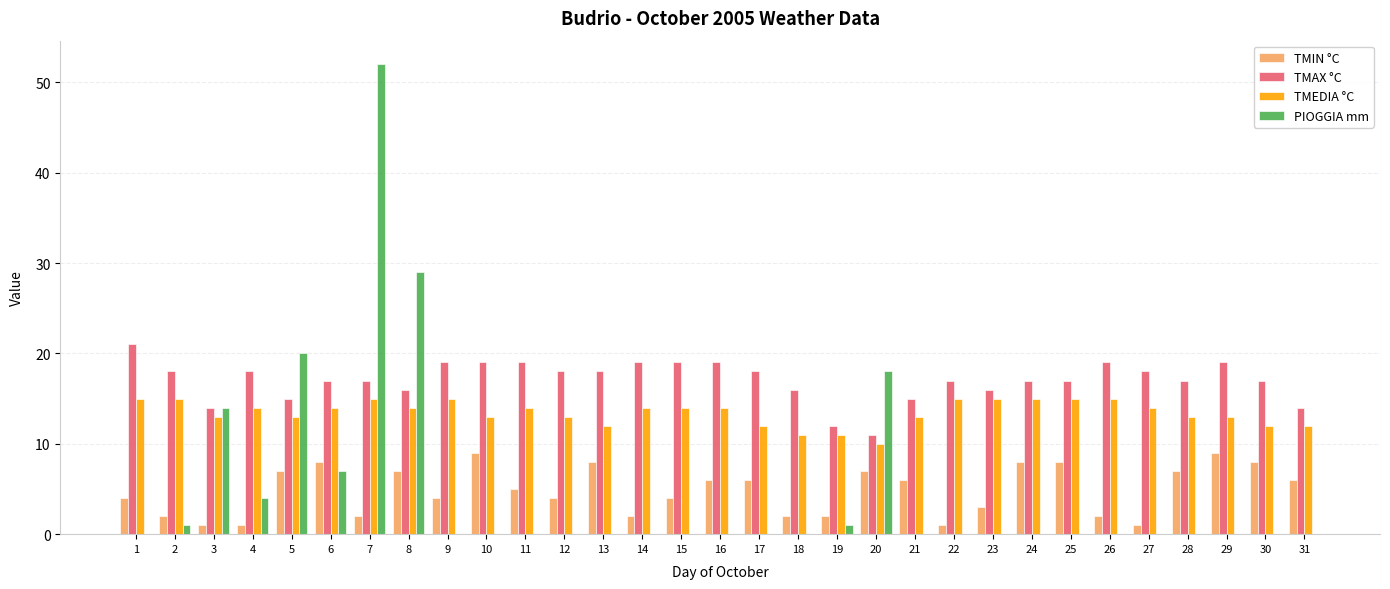

How many TMIN °C values are between 2 and 7?

20